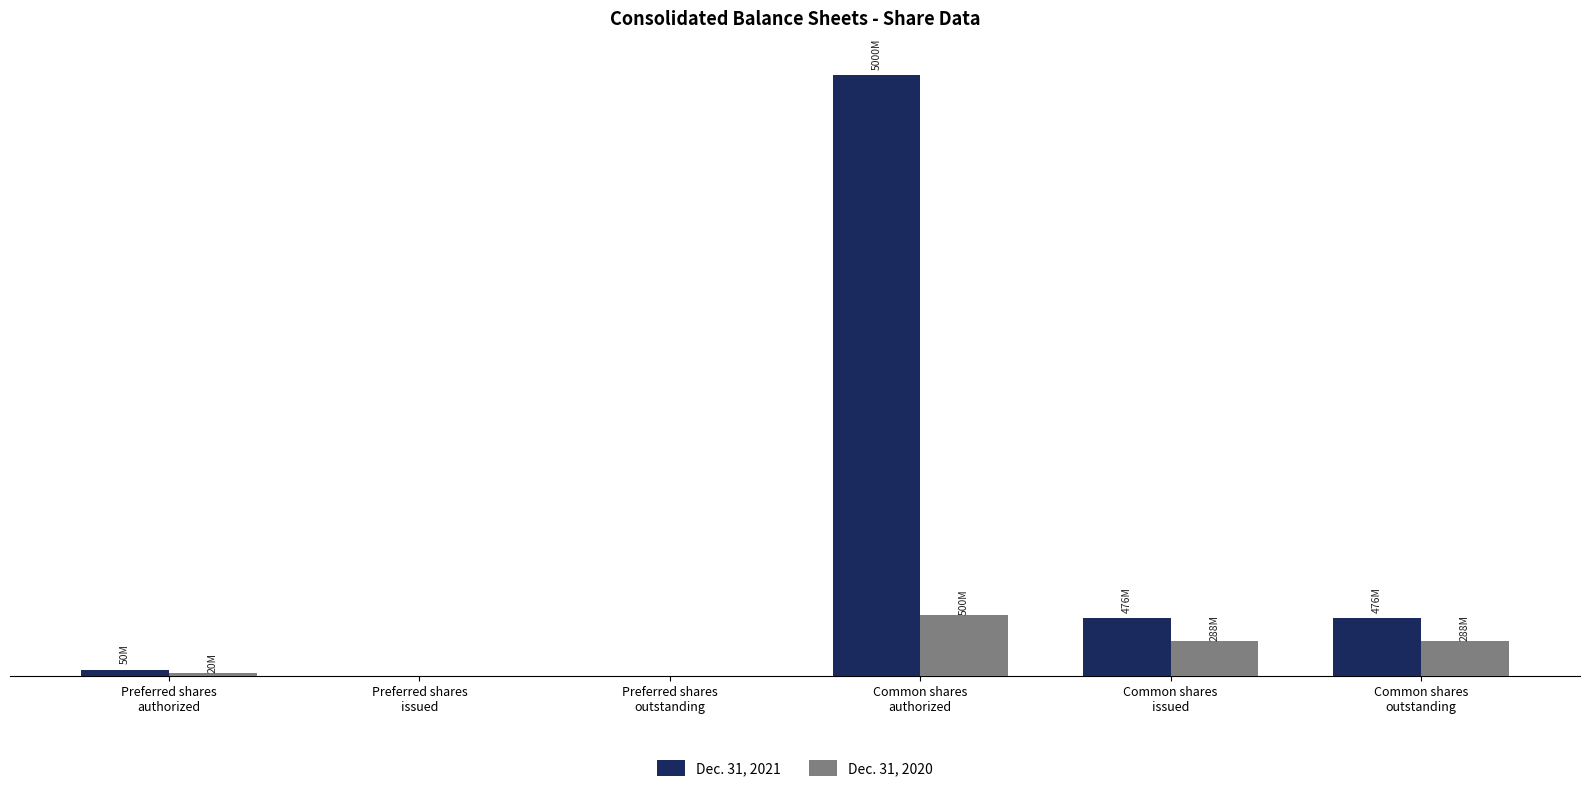

What is the greatest value displayed?

5000000000